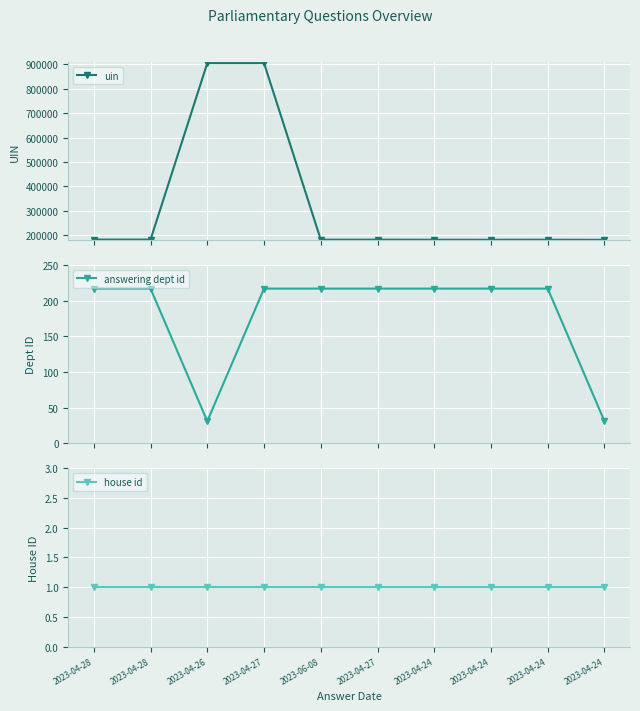

How many interior local valleys does the uin series have?

2